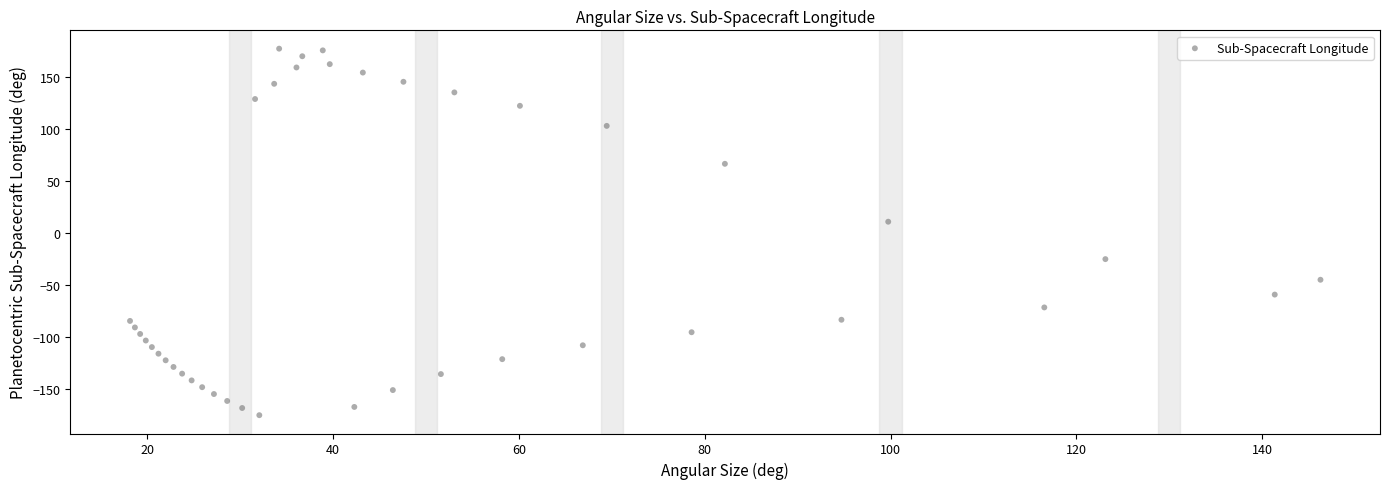

What is the range of X values (max minus min)?

128.1